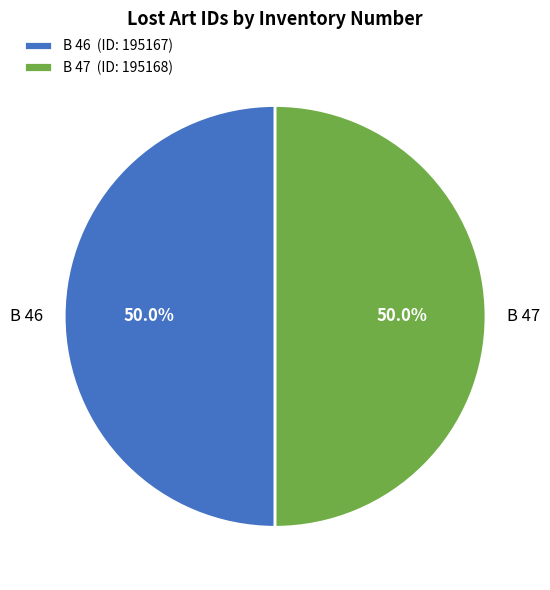

How much of the chart is everything except B 47?

50.0%